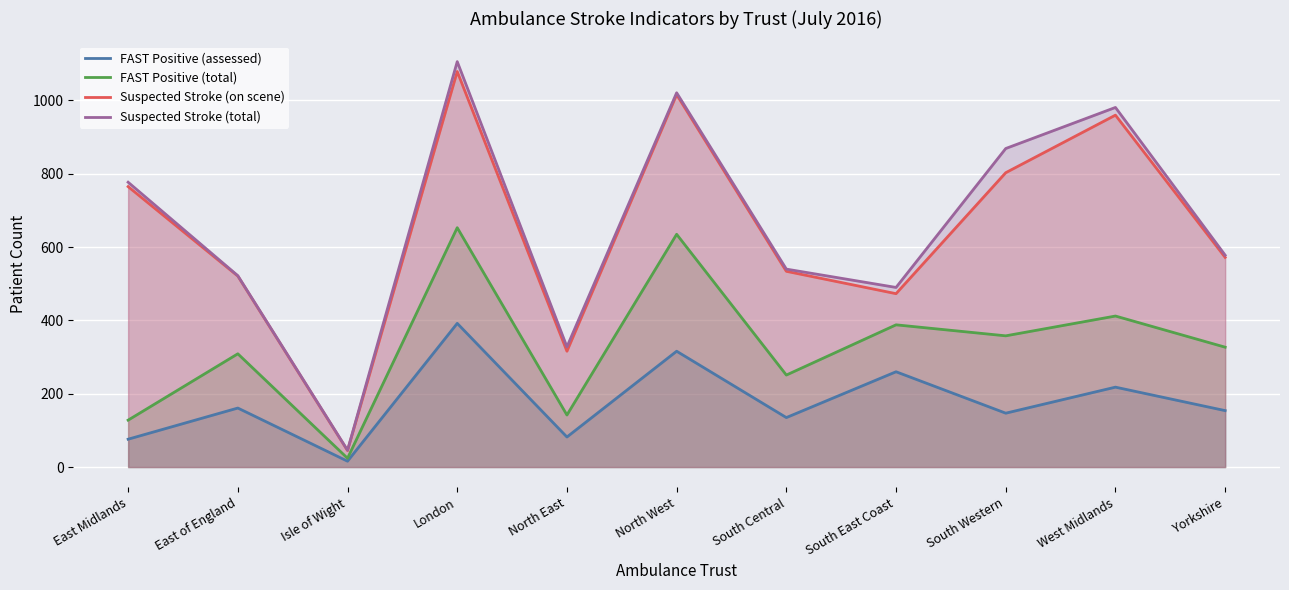

How many series are shown in this chart?

4